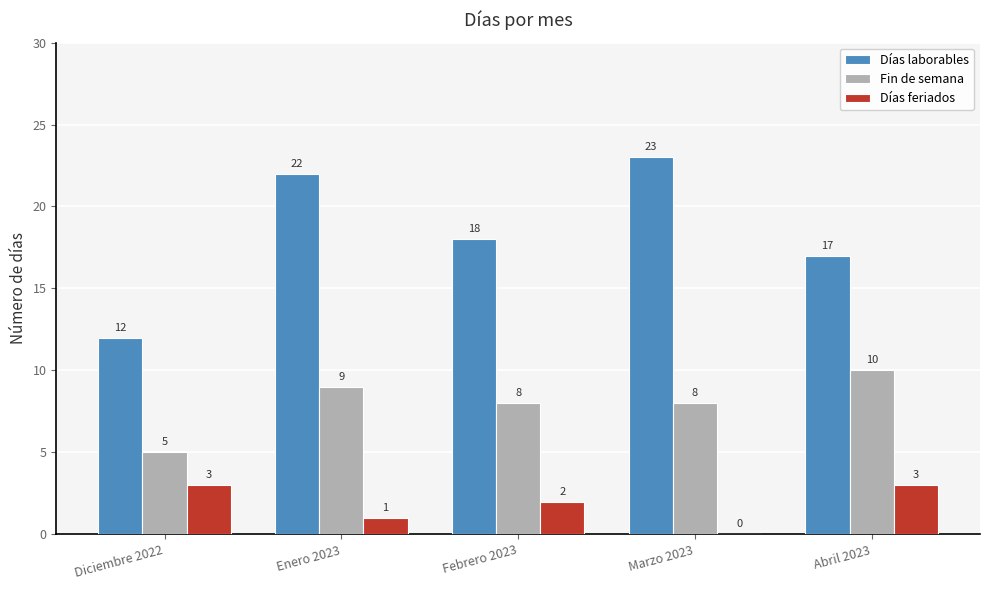

What is the maximum value shown in the chart?

23